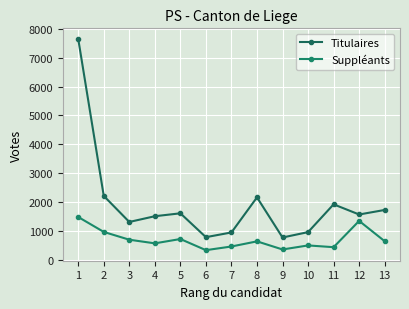

What is the value of the Suppléants point at the 11th from the left?

434